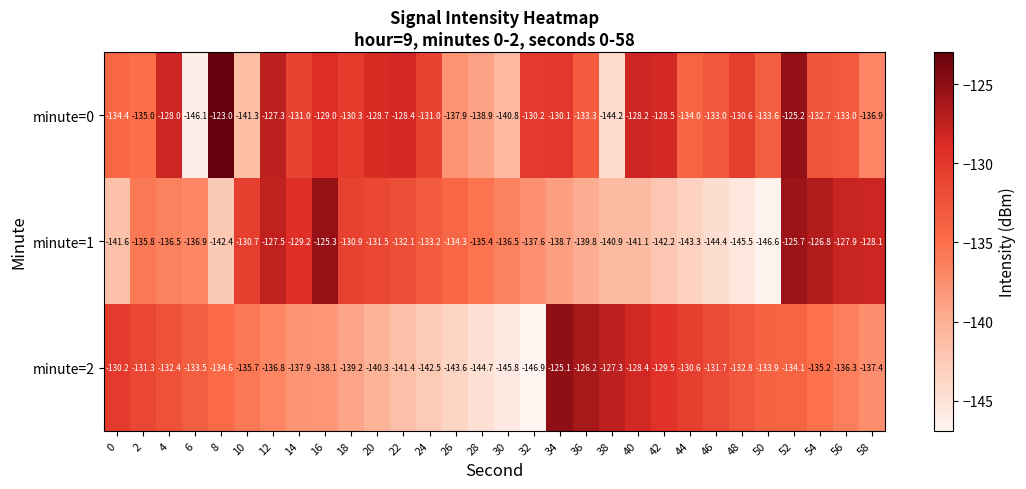

Rank the series at 50 from highest to lowest value.

minute=0, minute=2, minute=1